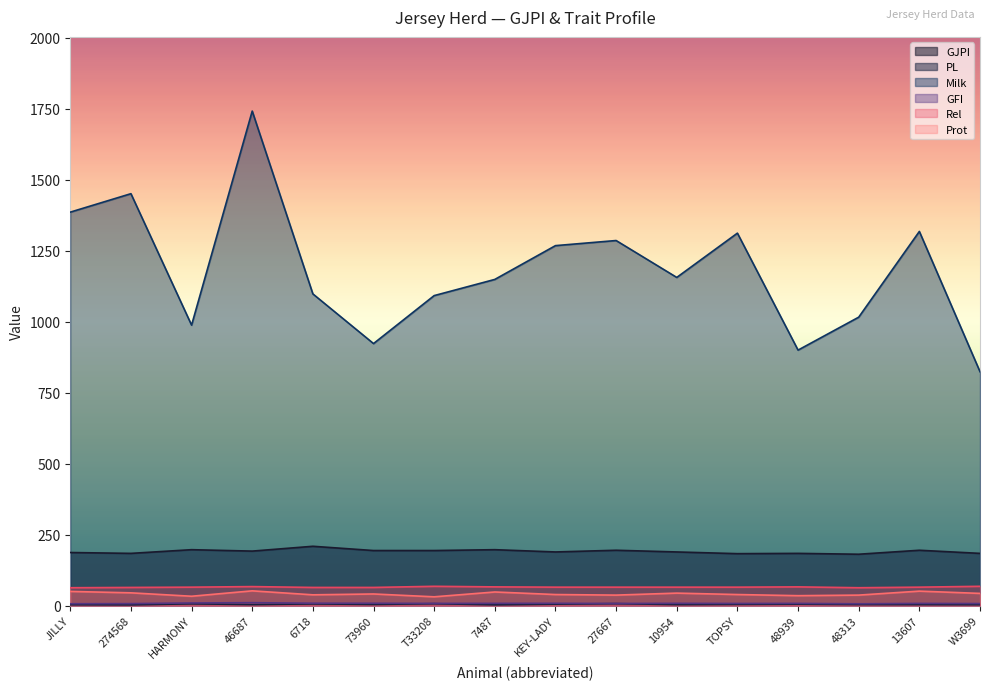

What is the average value of the PL series?

4.4